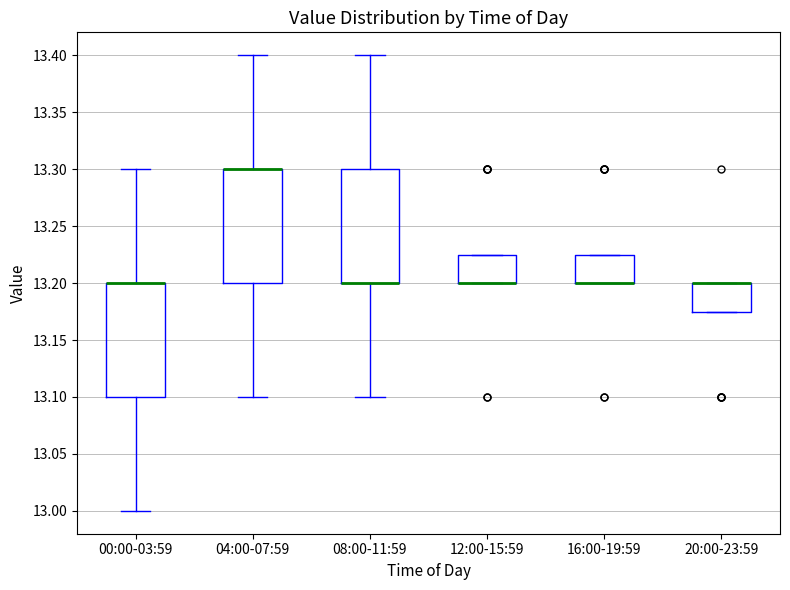

Where is the lower edge of the box for 20:00-23:59 on the y-axis? The values are not printed on the chart, so give them approximately, as read against the axis.

13.175